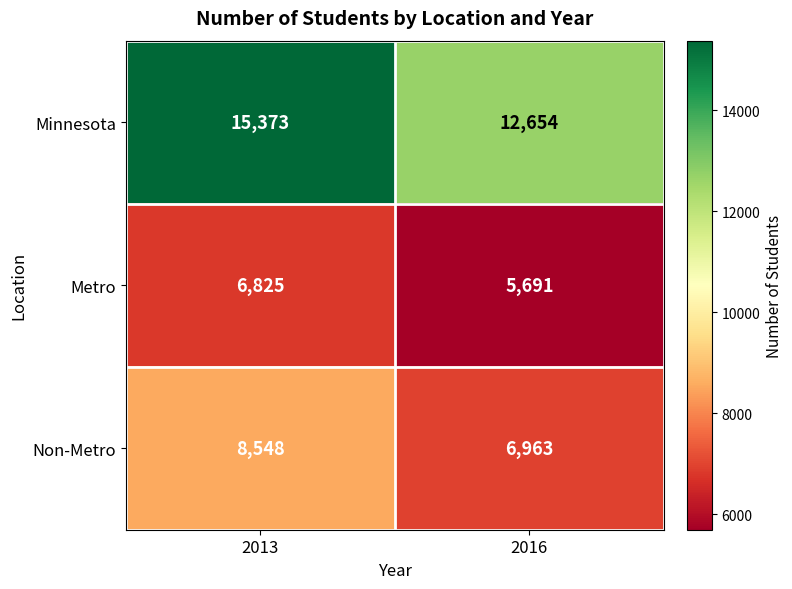

The Non-Metro series shows 6963 at 2016. True or false?

True